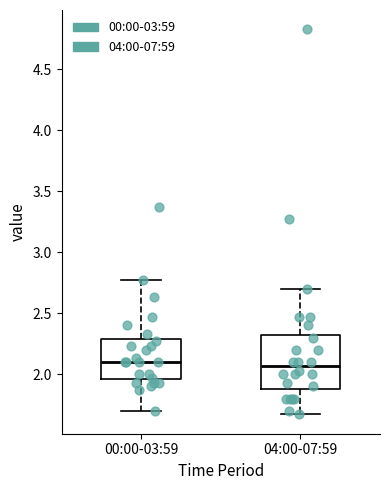

Which box is the tallest, from its lower edge to its upper edge?

04:00-07:59